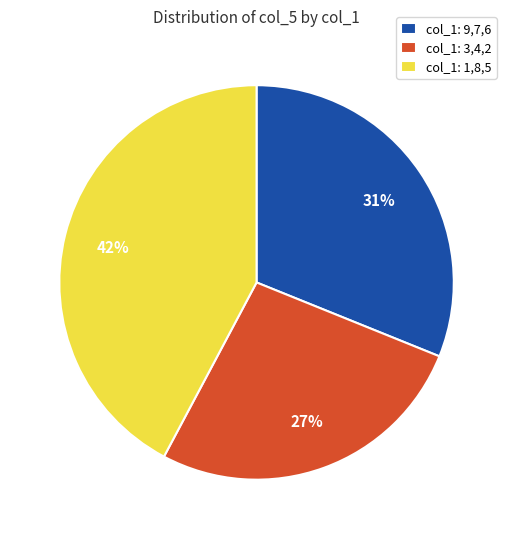

How many segments does this pie chart have?

3